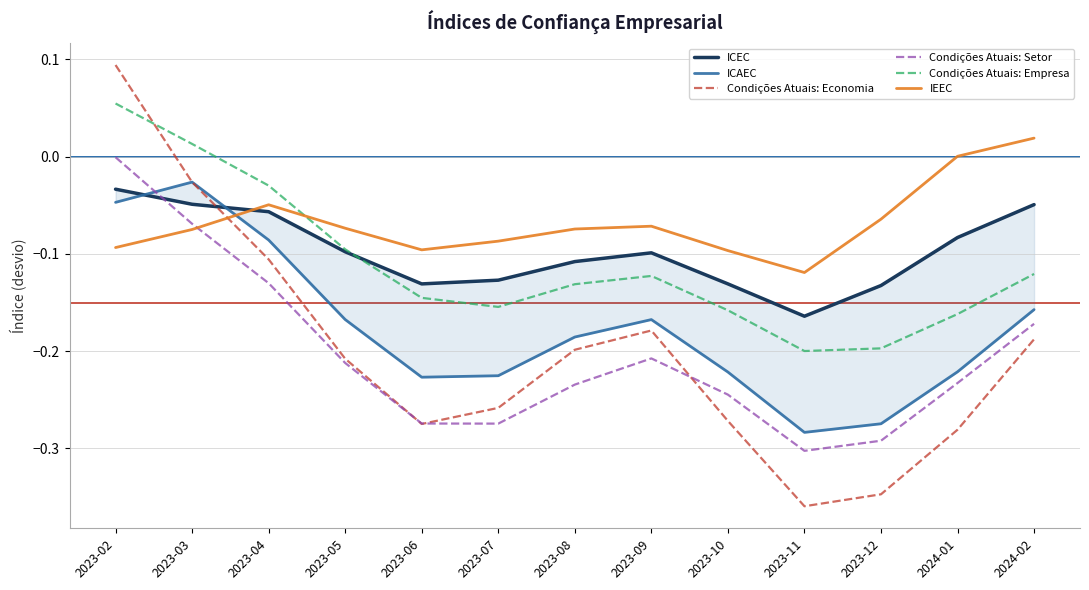

After their last crossing, which series has the higher values: Condições Atuais: Economia or Condições Atuais: Setor?

Condições Atuais: Setor